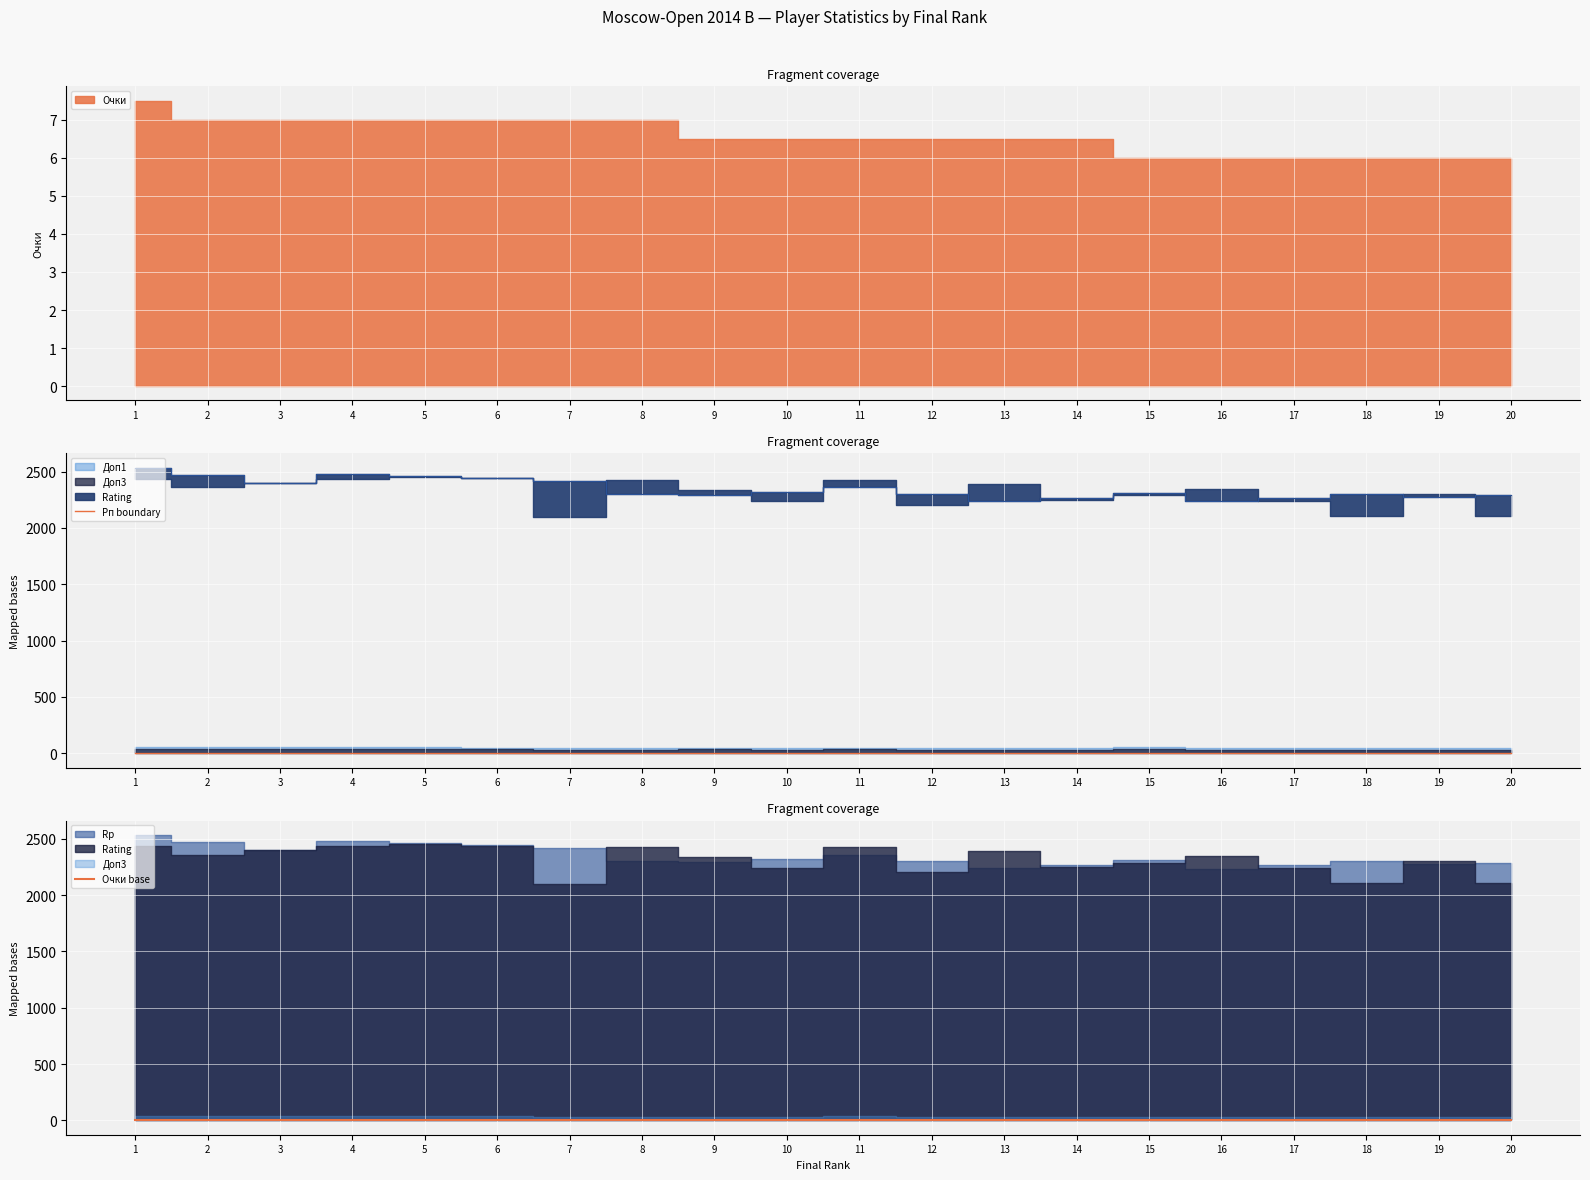

Which category has the lowest value in the Доп3 series?

13